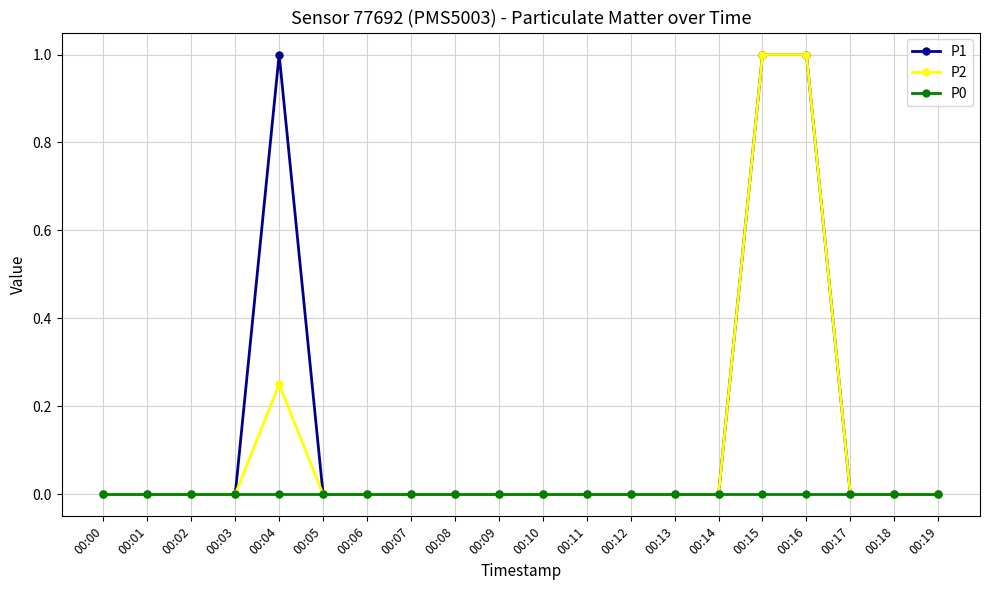

True or false: P2 has more than 0 points higher than both neighbors.

True